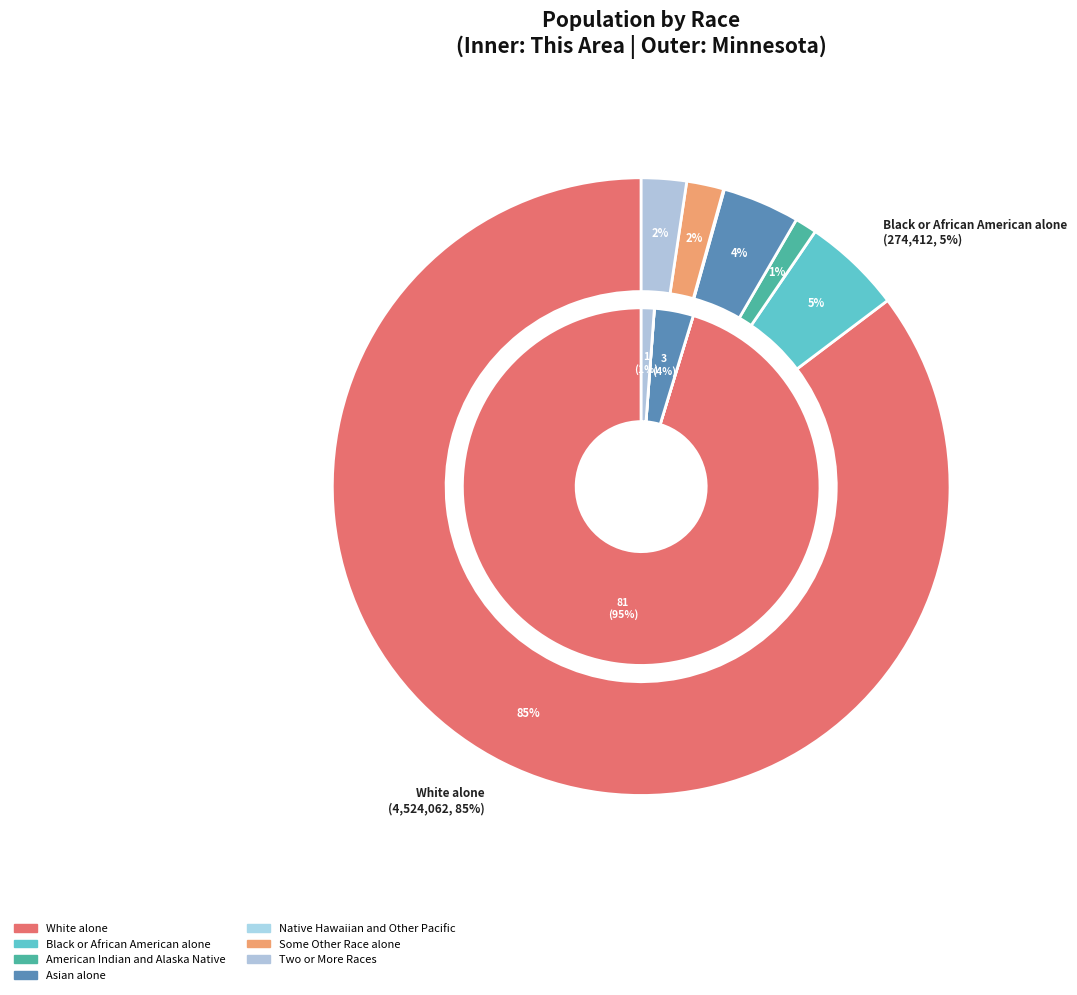

What percentage is NOT represented by Some Other Race alone?

100.0%